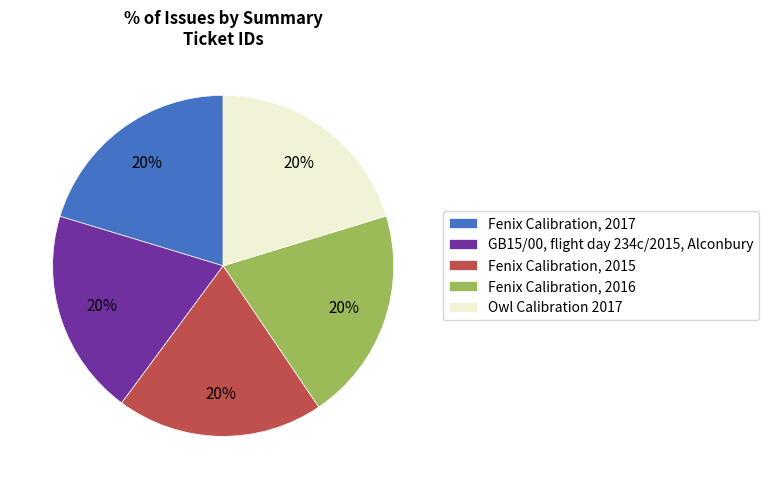

To the nearest percent, what portion does Fenix Calibration, 2016 represent?

20%